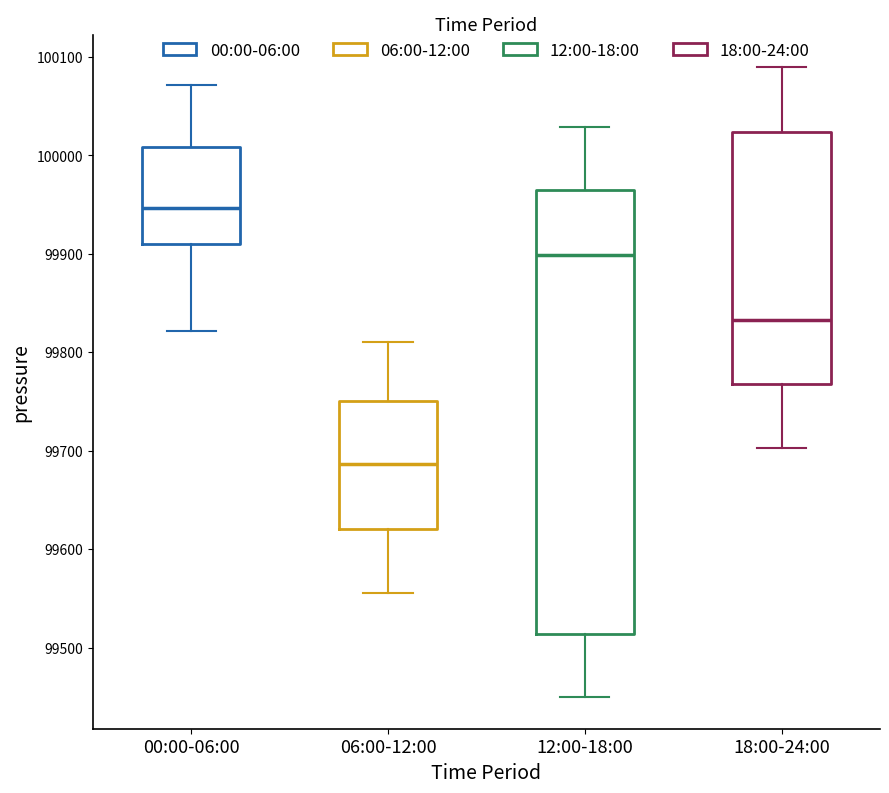

Reading left to right, transcribe this box plot: for each box, give where its median line is, the range the box spans, and where its two whiskers end, as read against the y-axis. The values are not printed on the chart, so give them approximately, as read against the axis.

00:00-06:00: median 99950, box 99910 to 100010, whiskers 99820 to 100070
06:00-12:00: median 99690, box 99620 to 99750, whiskers 99560 to 99810
12:00-18:00: median 99900, box 99510 to 99960, whiskers 99450 to 100030
18:00-24:00: median 99830, box 99770 to 100020, whiskers 99700 to 100090